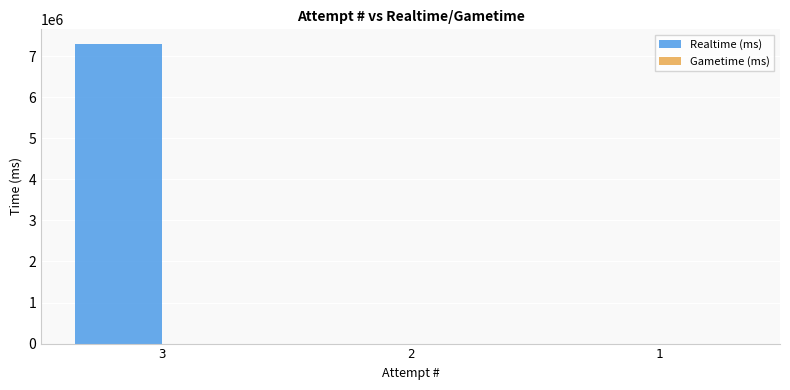

Reading left to right, extract all data points from this chart.

3=7285844	2=0	1=0